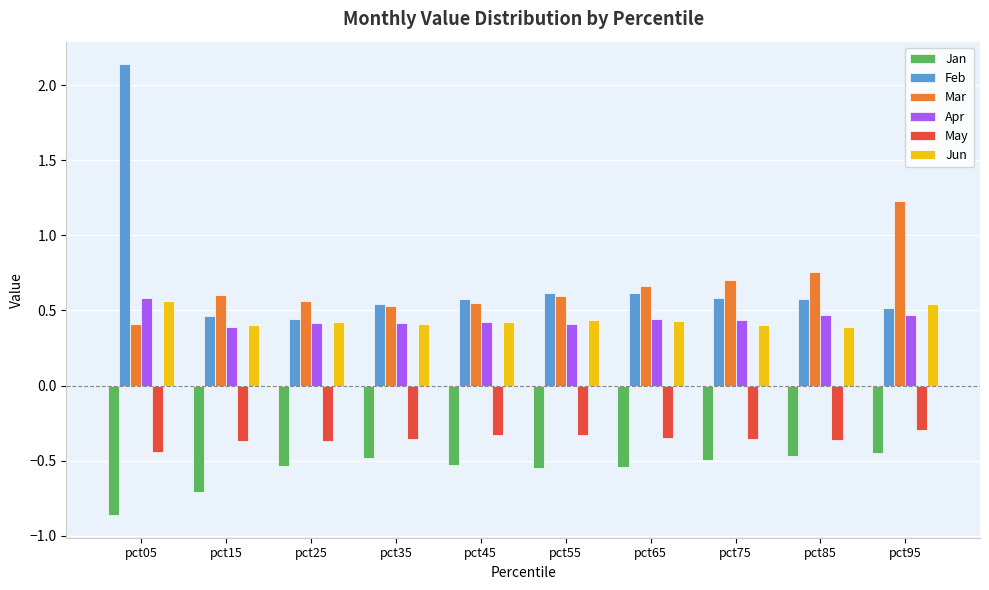

How many Jun values are between 0 and 1?

10